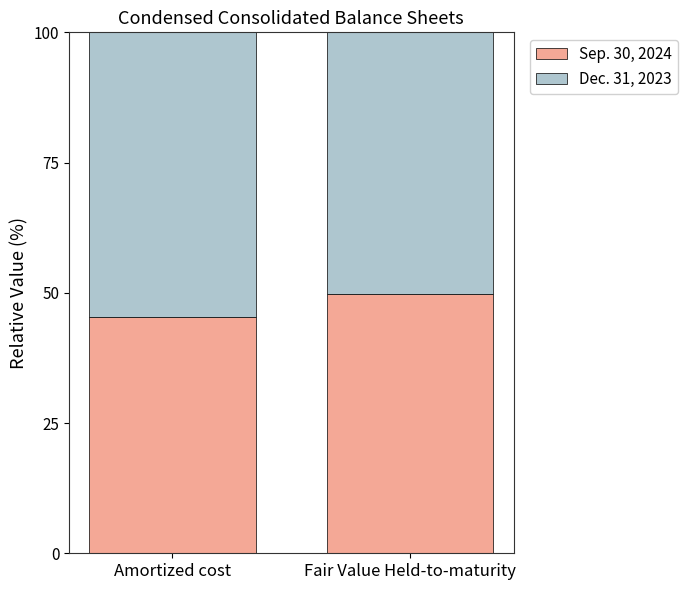

The value of Sep. 30, 2024 at Amortized cost is 60.1. True or false?

False